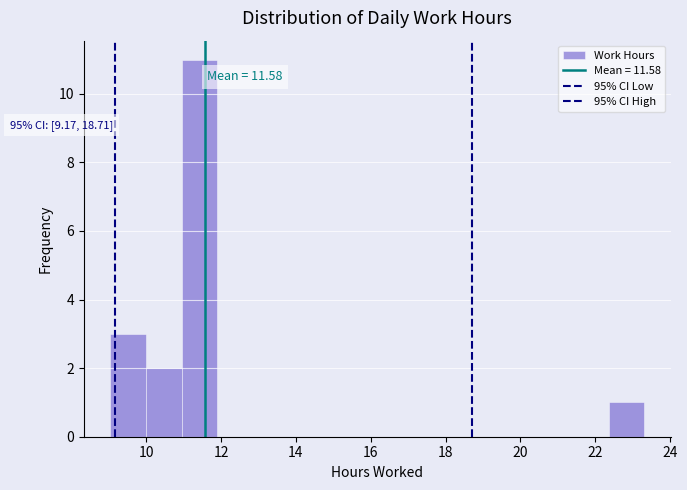

Which range on the x-axis has the tallest bar?

11.0 to 11.8